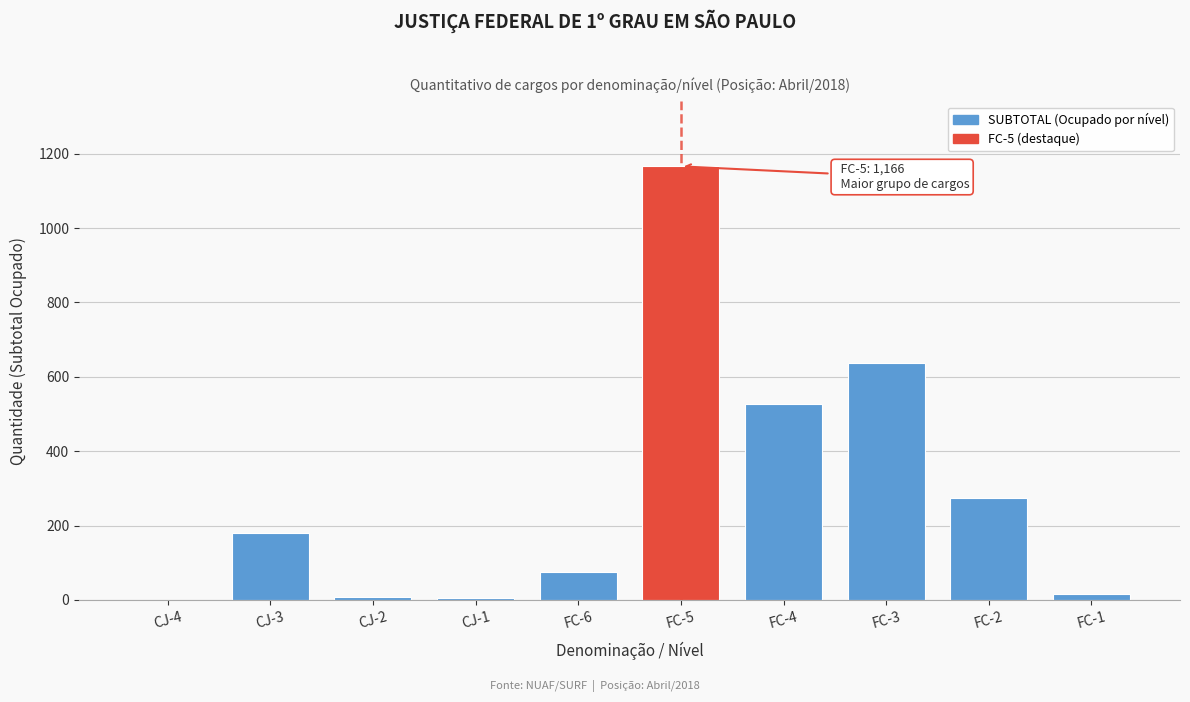

At which category does the chart reach its peak across all series?

FC-5